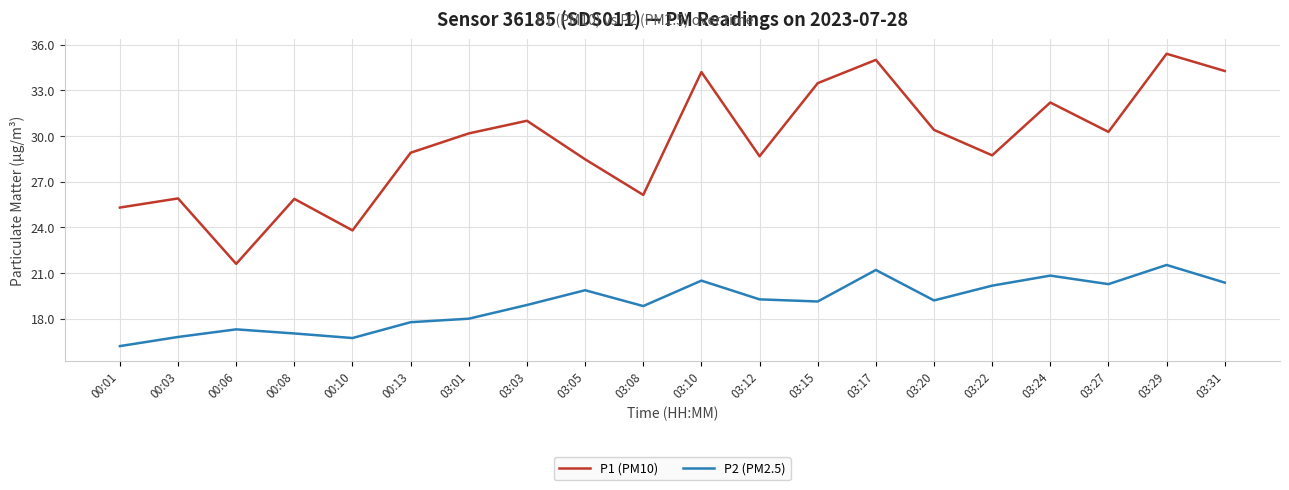

Is this an area chart (filled region under the line)?

No